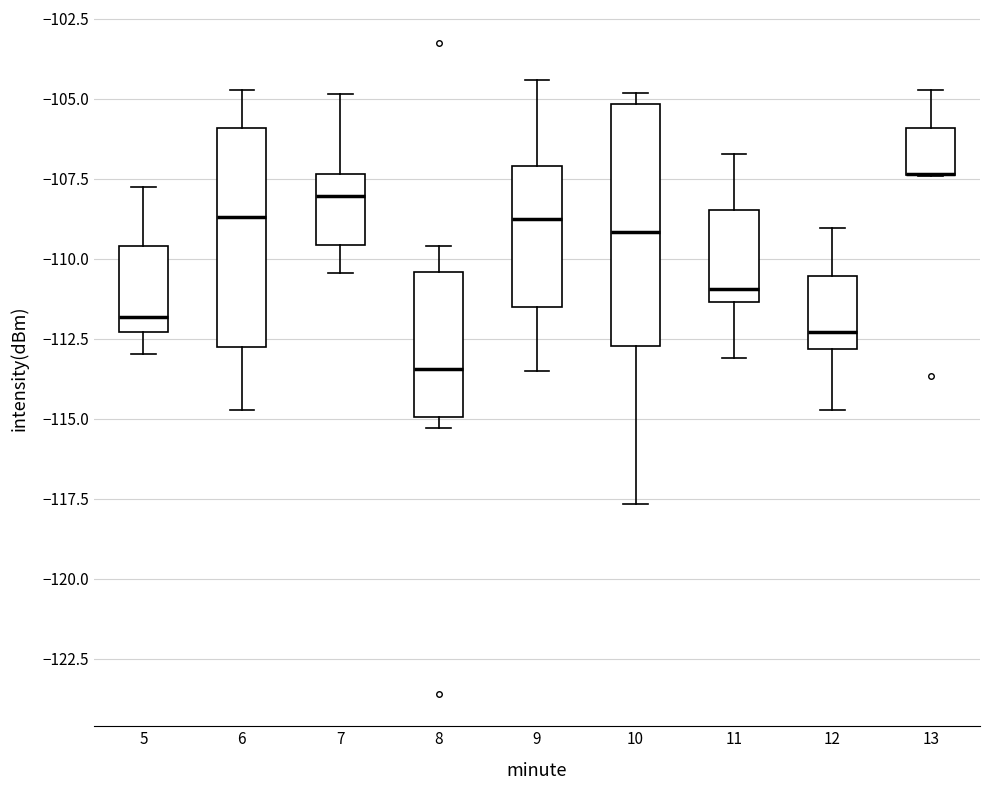

Reading left to right, read every box against the y-axis: the position of its median line, the range the box covers, and the ends of its whiskers. The values are not printed on the chart, so give them approximately, as read against the axis.

5: median -112.0, box -112.5 to -109.5, whiskers -113.0 to -108.0
6: median -108.5, box -113.0 to -106.0, whiskers -114.5 to -104.5
7: median -108.0, box -109.5 to -107.5, whiskers -110.5 to -105.0
8: median -113.5, box -115.0 to -110.5, whiskers -115.5 to -109.5
9: median -109.0, box -111.5 to -107.0, whiskers -113.5 to -104.5
10: median -109.0, box -112.5 to -105.0, whiskers -117.5 to -105.0 (just above the box's upper edge)
11: median -111.0, box -111.5 to -108.5, whiskers -113.0 to -106.5
12: median -112.5, box -113.0 to -110.5, whiskers -114.5 to -109.0
13: median -107.5 (drawn on the box's lower edge), box -107.5 to -106.0, whiskers -107.5 to -104.5